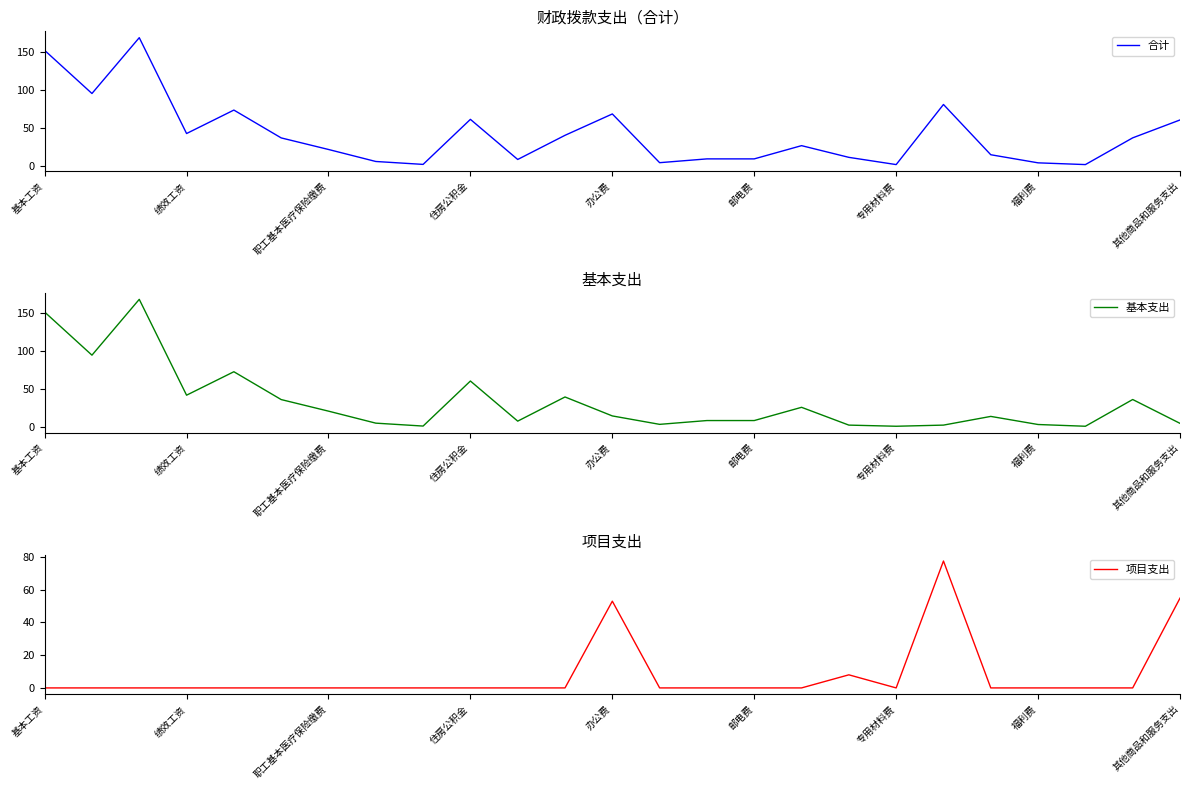

What is the highest value of the 项目支出 series?

77.5